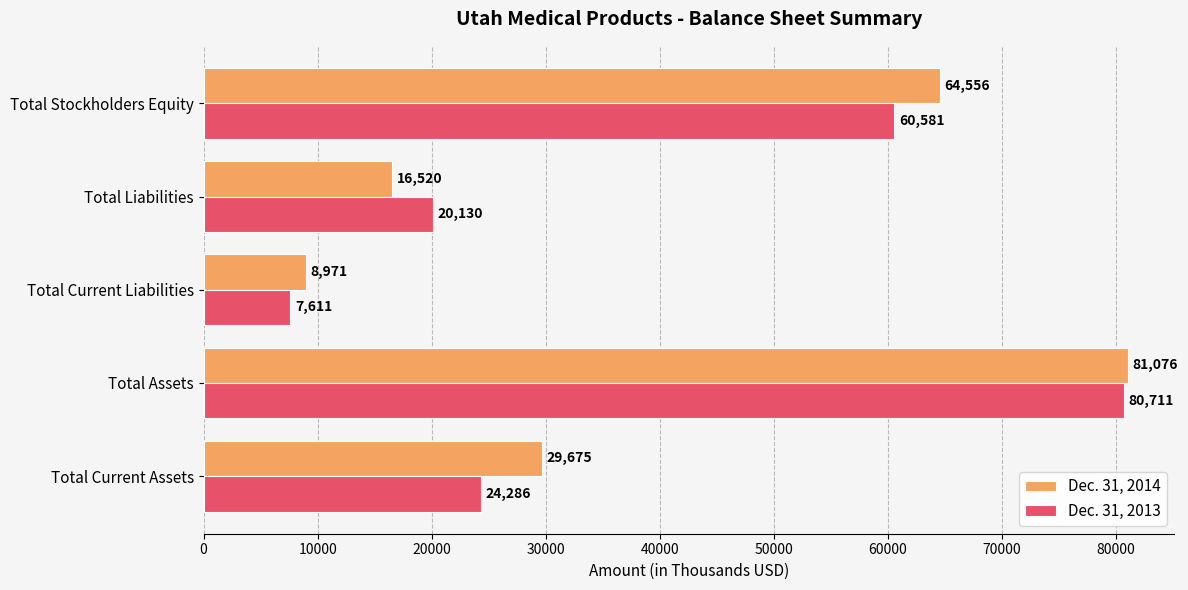

What are all the series names shown in the legend?

Dec. 31, 2014, Dec. 31, 2013